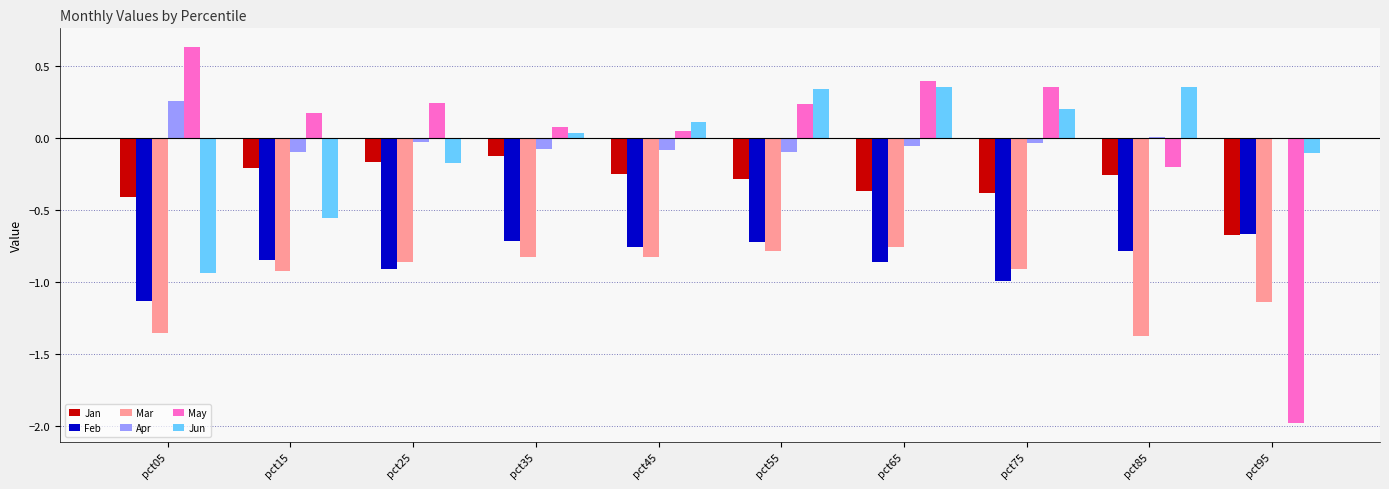

Is the value of Jun at pct65 greater than the value of Mar at pct95?

Yes